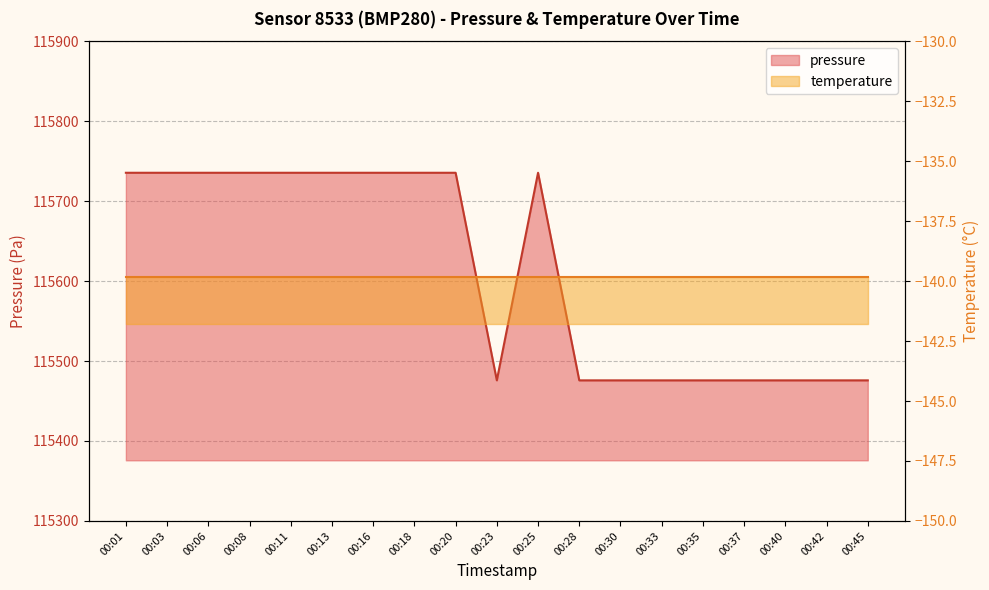

Where does the data first go above 115735?

00:01